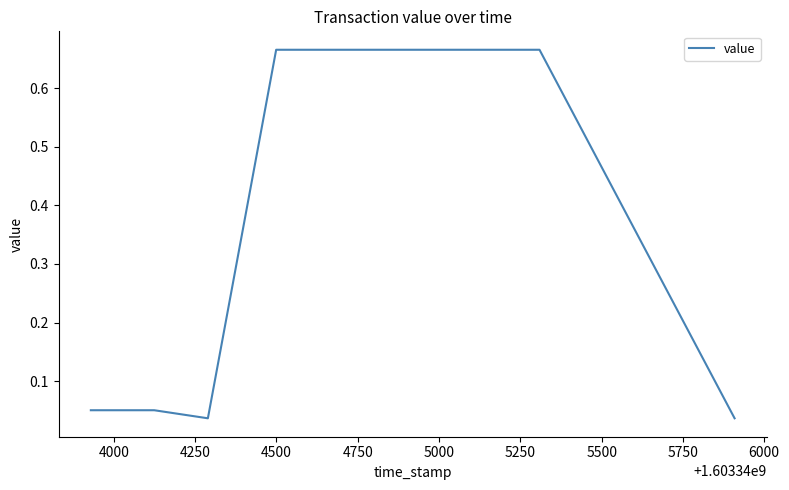

What is the sum of all values?

1.5